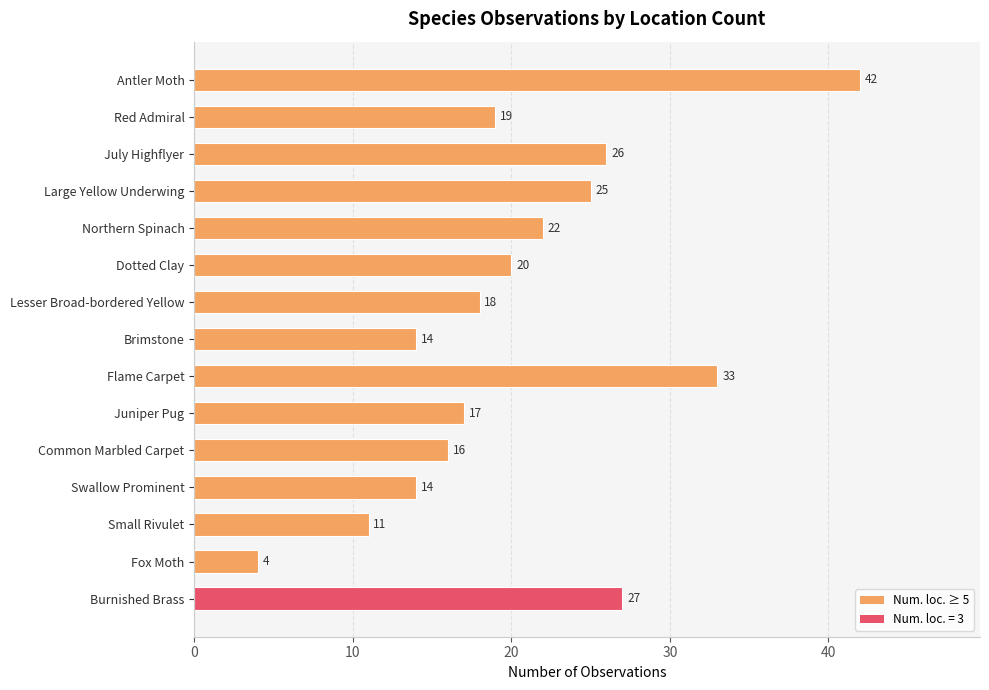

How many data points does each series have?

15